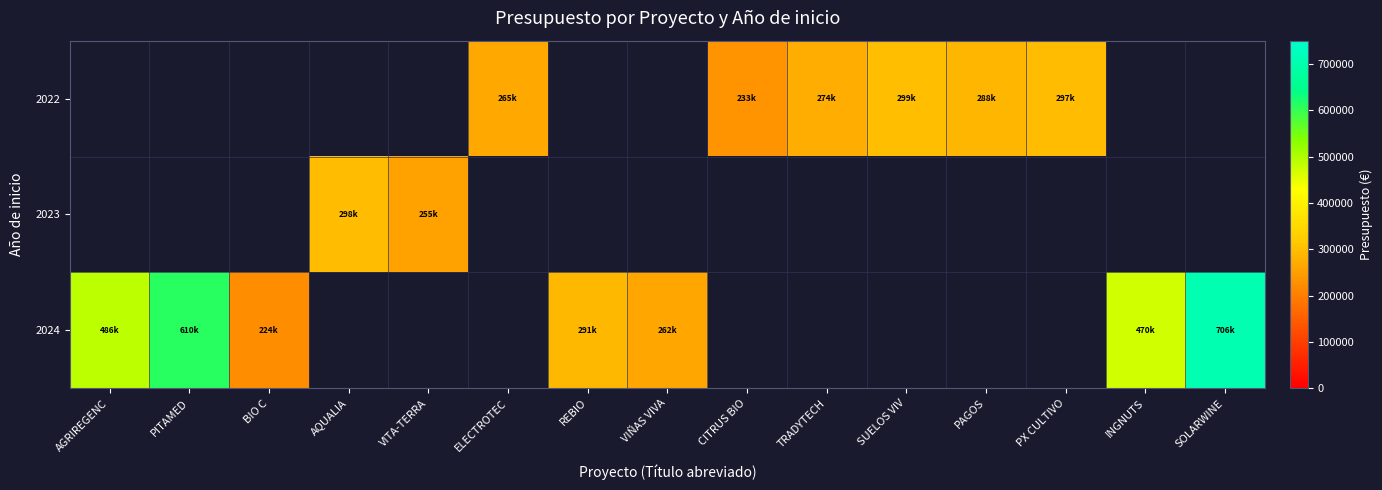

How many values in the 2024 series are below 291637?

2